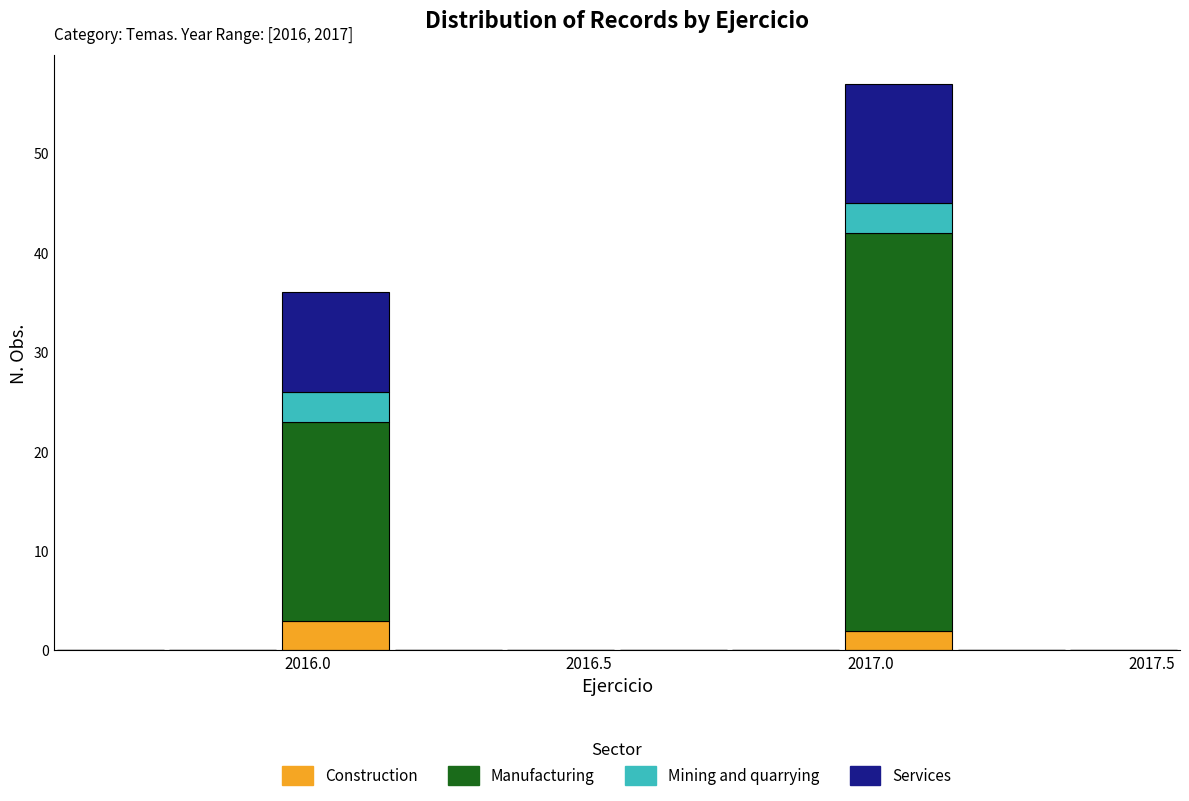

Which range on the x-axis has the tallest stacked bar (by total height)?

2016.95 to 2017.15